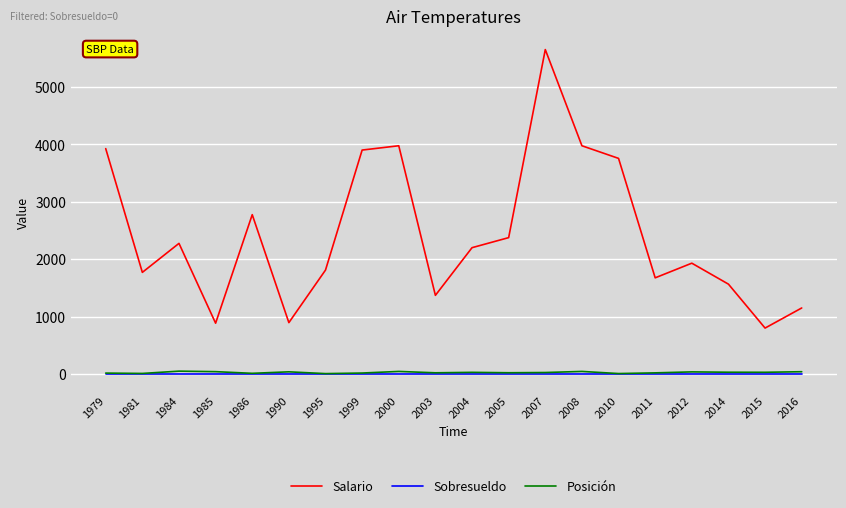

How many interior local peaks does the Salario series have?

5